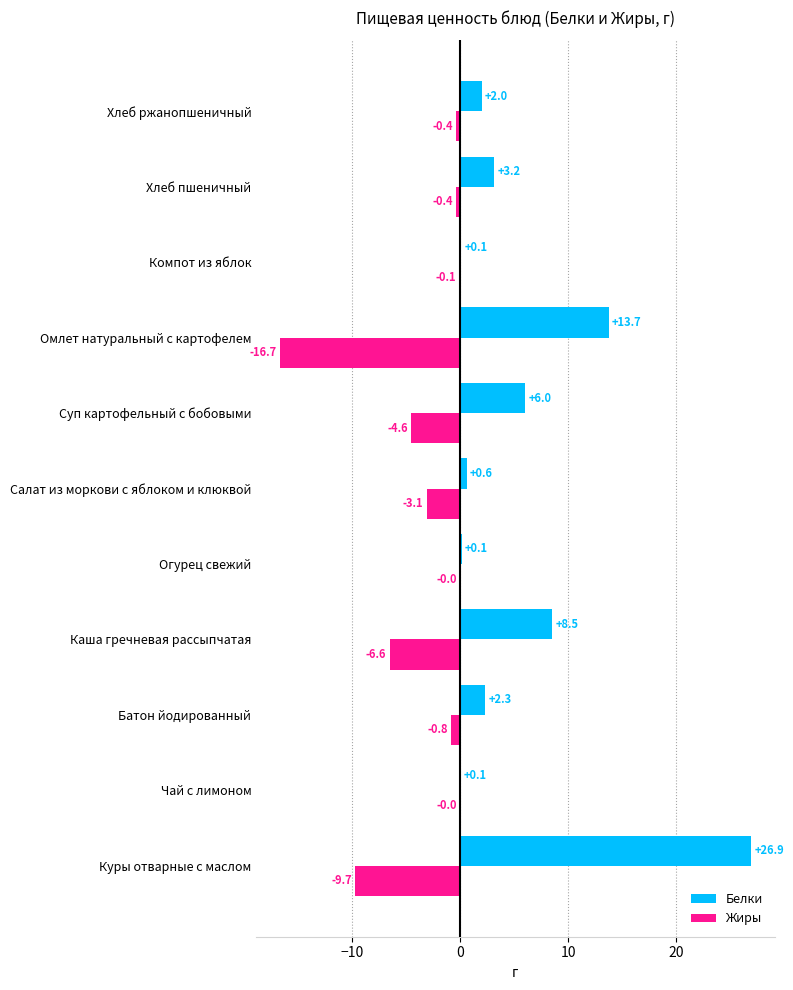

Which series changed the most between Куры отварные с маслом and Хлеб пшеничный?

Белки